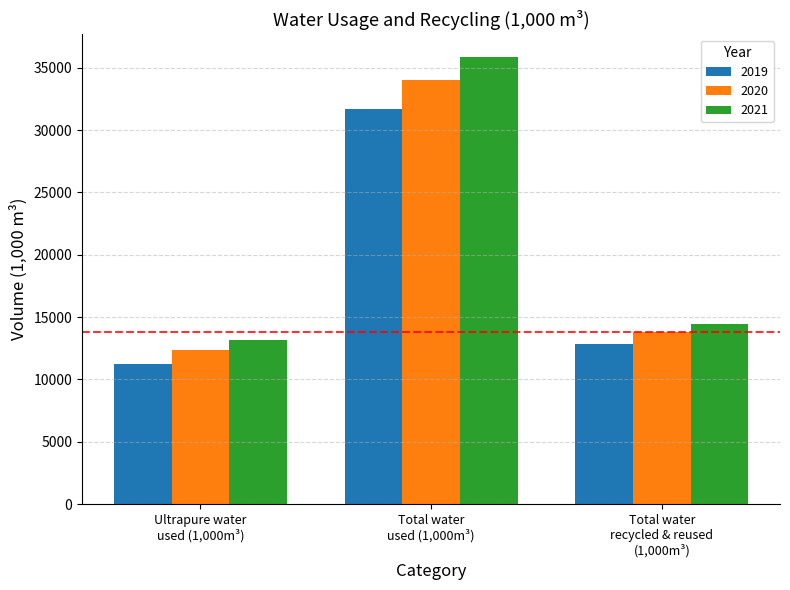

What is the average value of the 2021 series?

21176